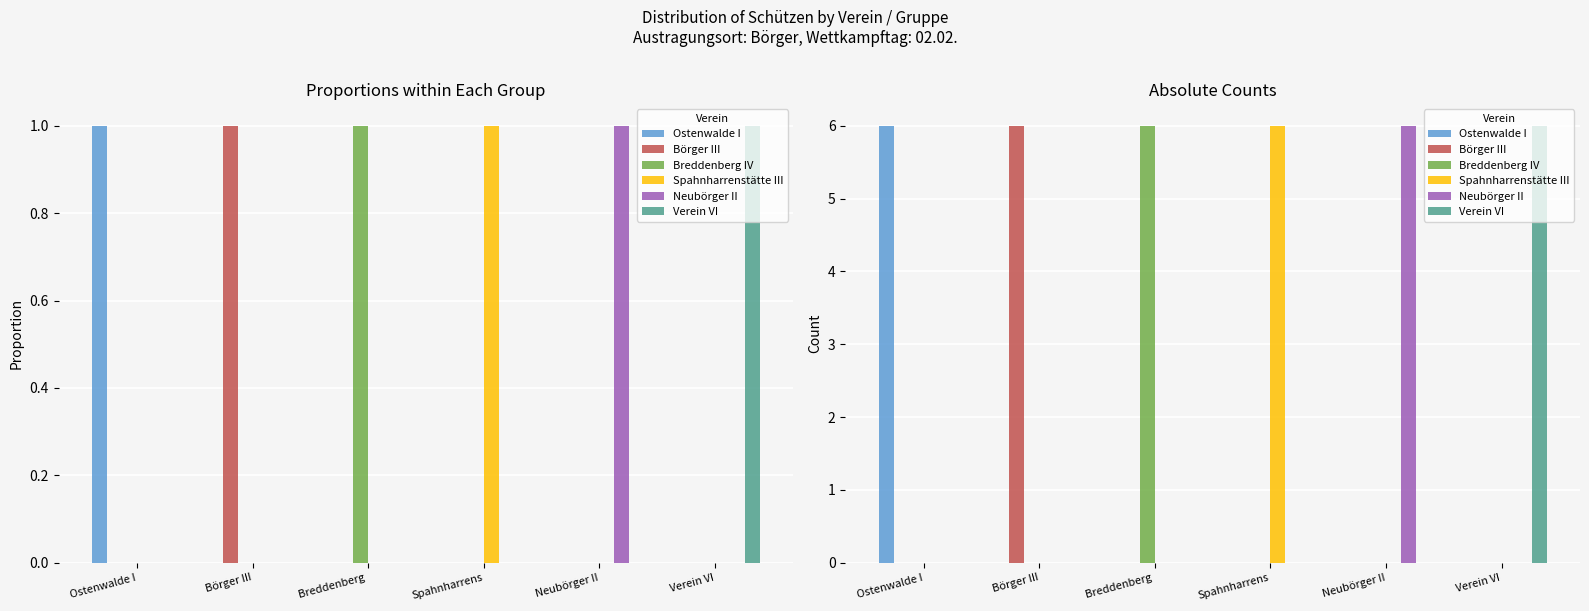

Reading left to right, transcribe all the data shown in this chart.

Ostenwalde I: Ostenwalde I=6	Börger III=0	Breddenberg =0	Spahnharrens=0	Neubörger II=0	Verein VI=0
Börger III: Ostenwalde I=0	Börger III=6	Breddenberg =0	Spahnharrens=0	Neubörger II=0	Verein VI=0
Breddenberg IV: Ostenwalde I=0	Börger III=0	Breddenberg =6	Spahnharrens=0	Neubörger II=0	Verein VI=0
Spahnharrenstätte III: Ostenwalde I=0	Börger III=0	Breddenberg =0	Spahnharrens=6	Neubörger II=0	Verein VI=0
Neubörger II: Ostenwalde I=0	Börger III=0	Breddenberg =0	Spahnharrens=0	Neubörger II=6	Verein VI=0
Verein VI: Ostenwalde I=0	Börger III=0	Breddenberg =0	Spahnharrens=0	Neubörger II=0	Verein VI=6